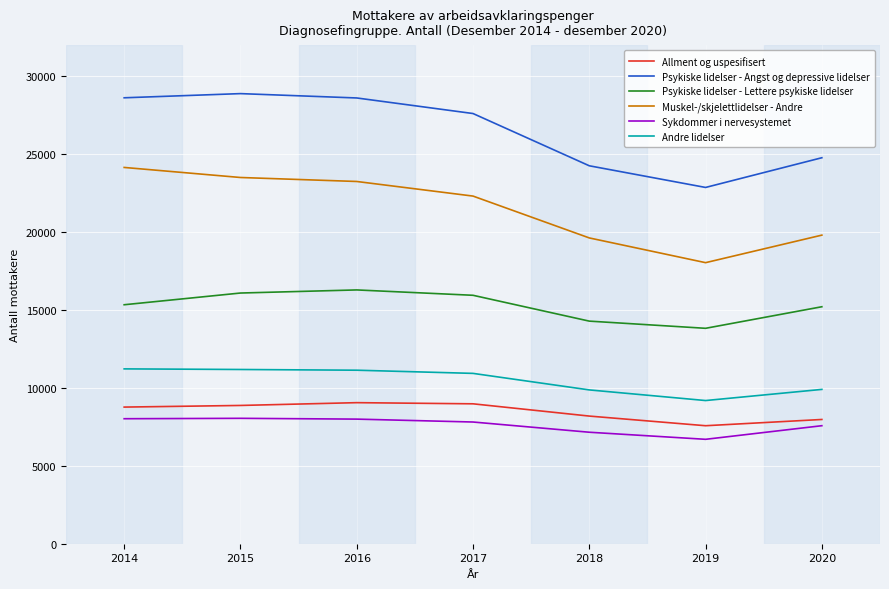

True or false: Allment og uspesifisert has a value of 11599 at 2019.

False